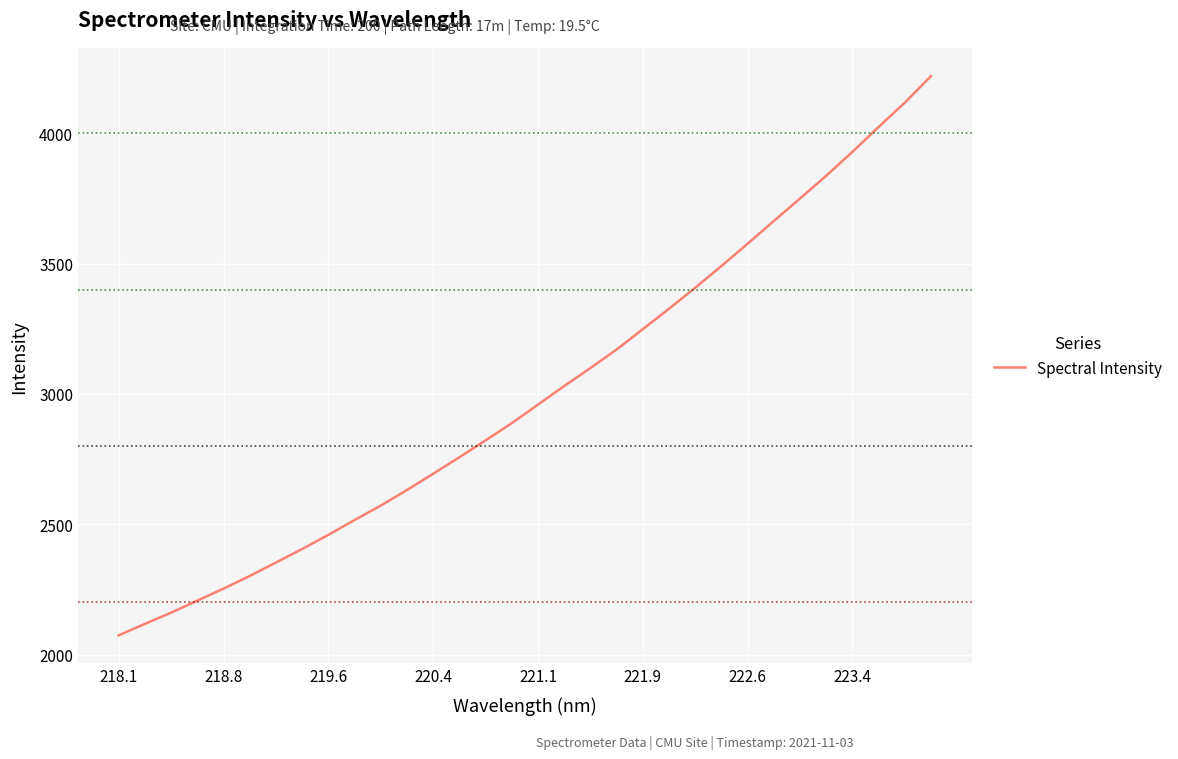

What is the smallest value displayed?

2073.7